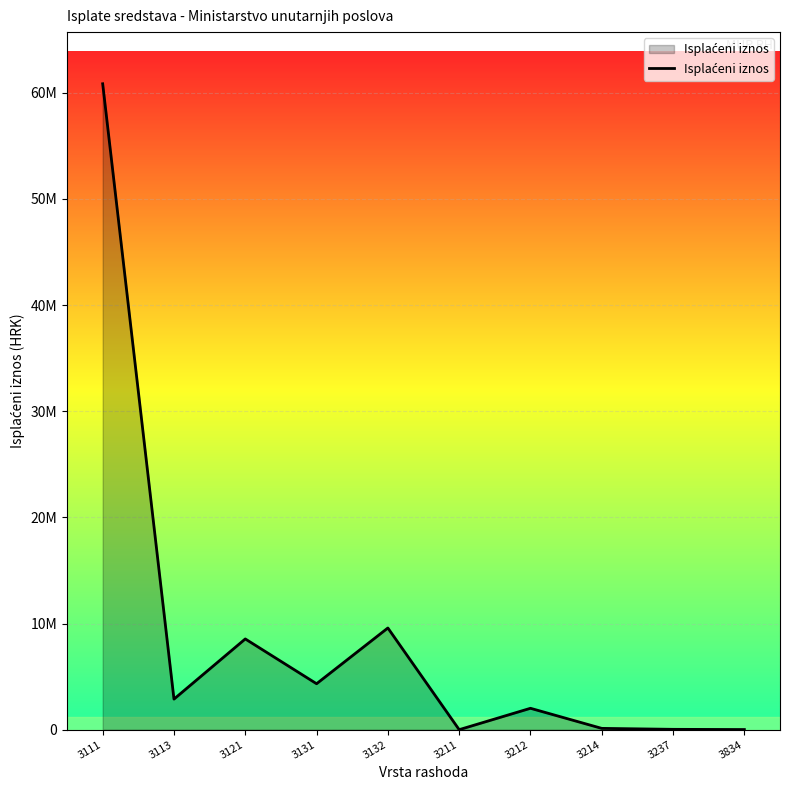

Is this an area chart (filled region under the line)?

Yes